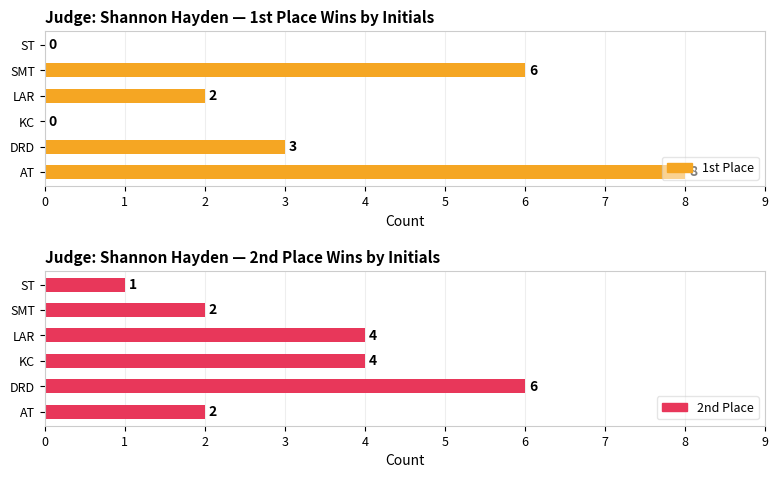

Is it true that 2nd Place equals 4 at KC?

True